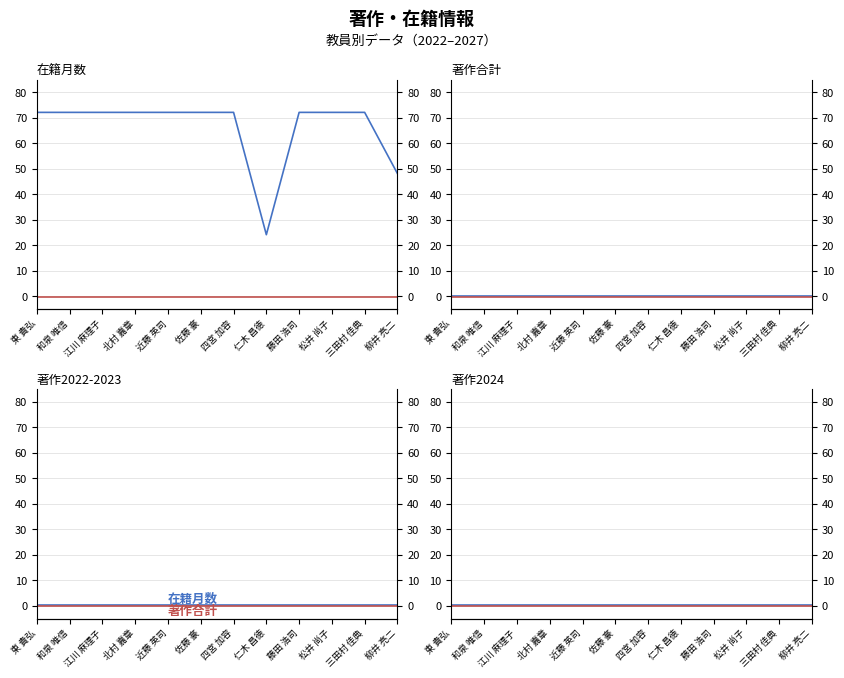

At which category is the sum across all series the highest?

東 貴弘